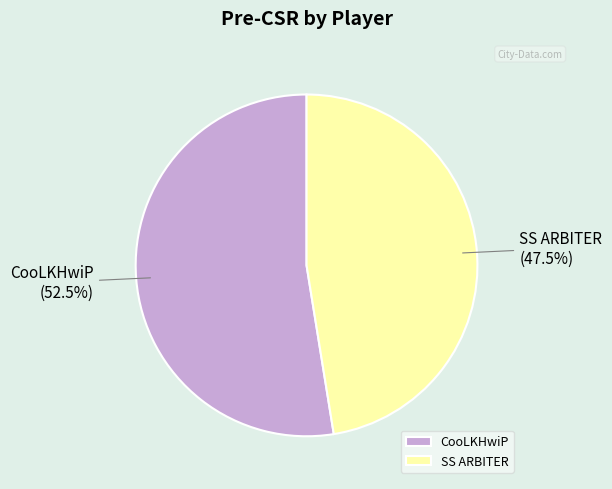

Which has a higher value, SS ARBITER or CooLKHwiP?

CooLKHwiP